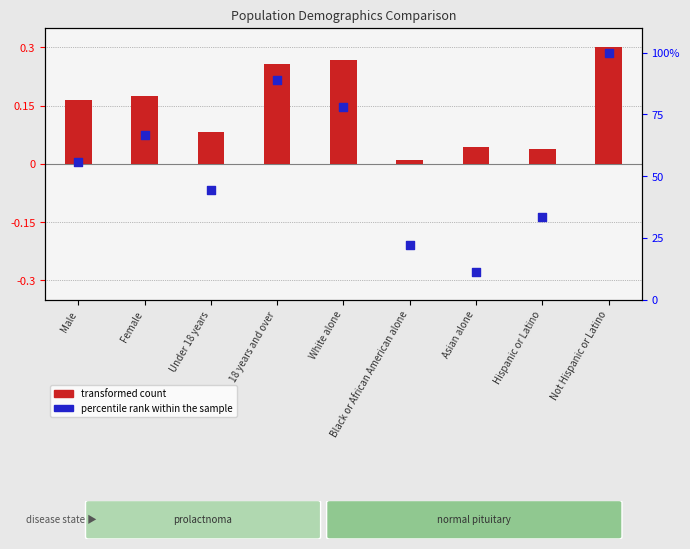

What is the change in value from 18 years and over to Not Hispanic or Latino?

+11.1